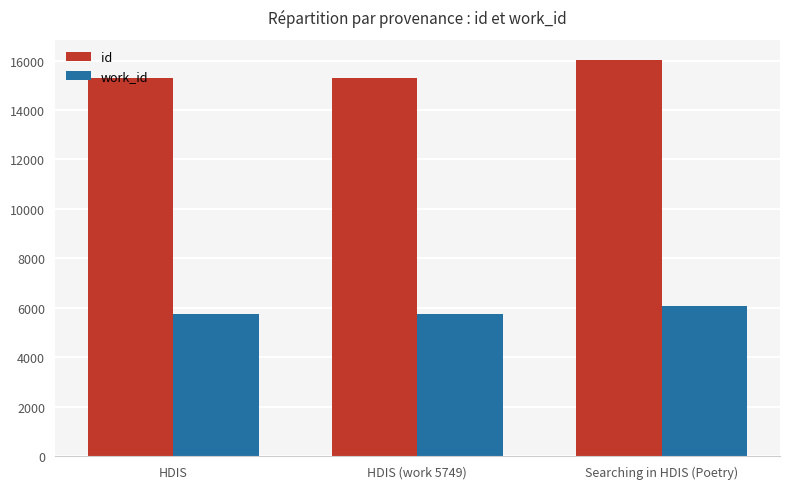

What is the difference between the maximum and minimum values in the work_id series?

305